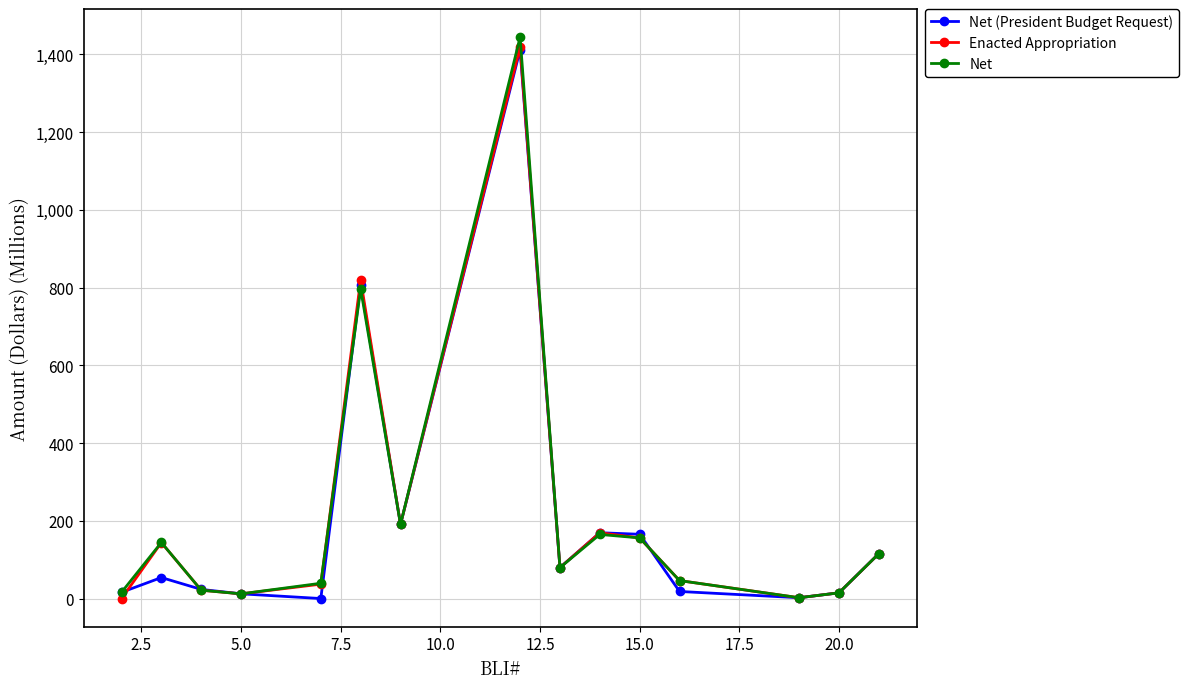

True or false: Enacted Appropriation has more than 0 points higher than both neighbors.

True